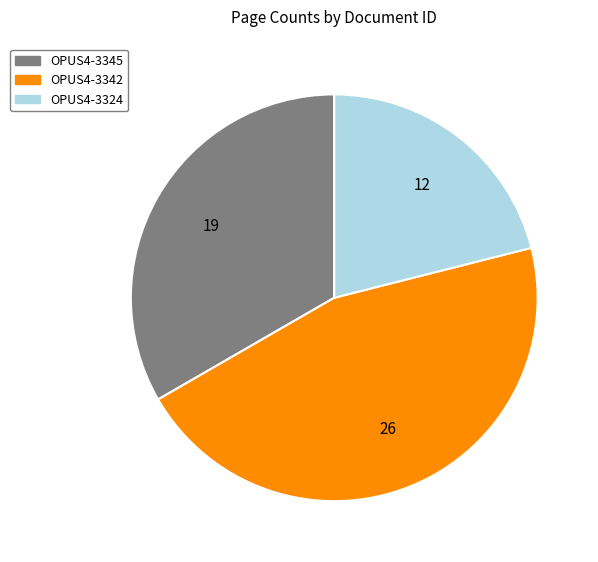

What is the largest slice in the pie chart?

OPUS4-3342